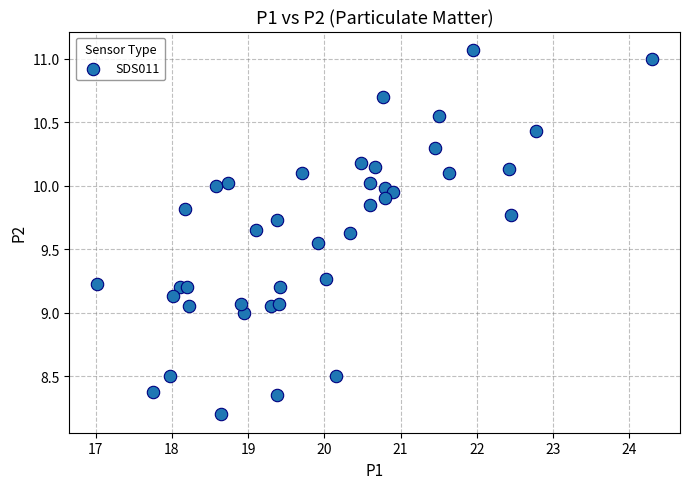

What is the range of X values (max minus min)?

7.3